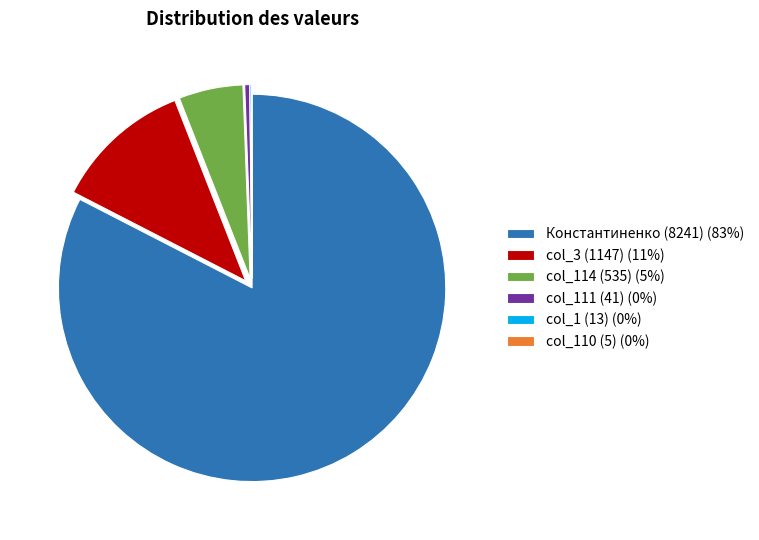

What is the ratio of the value at col_114 (535) (5%) to the value at col_111 (41) (0%)?

13.0